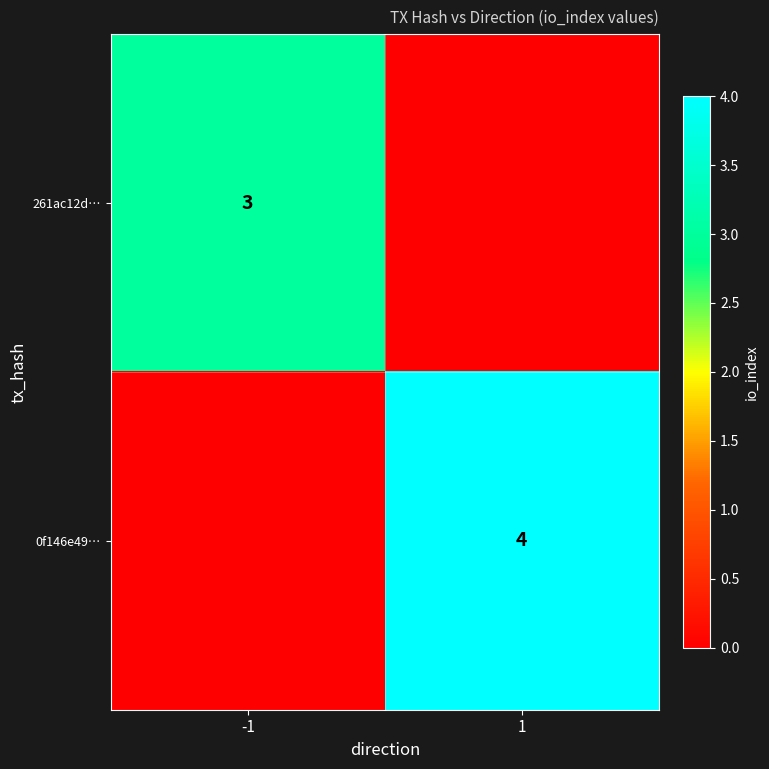

The 261ac12d… series shows 2 at -1. True or false?

False